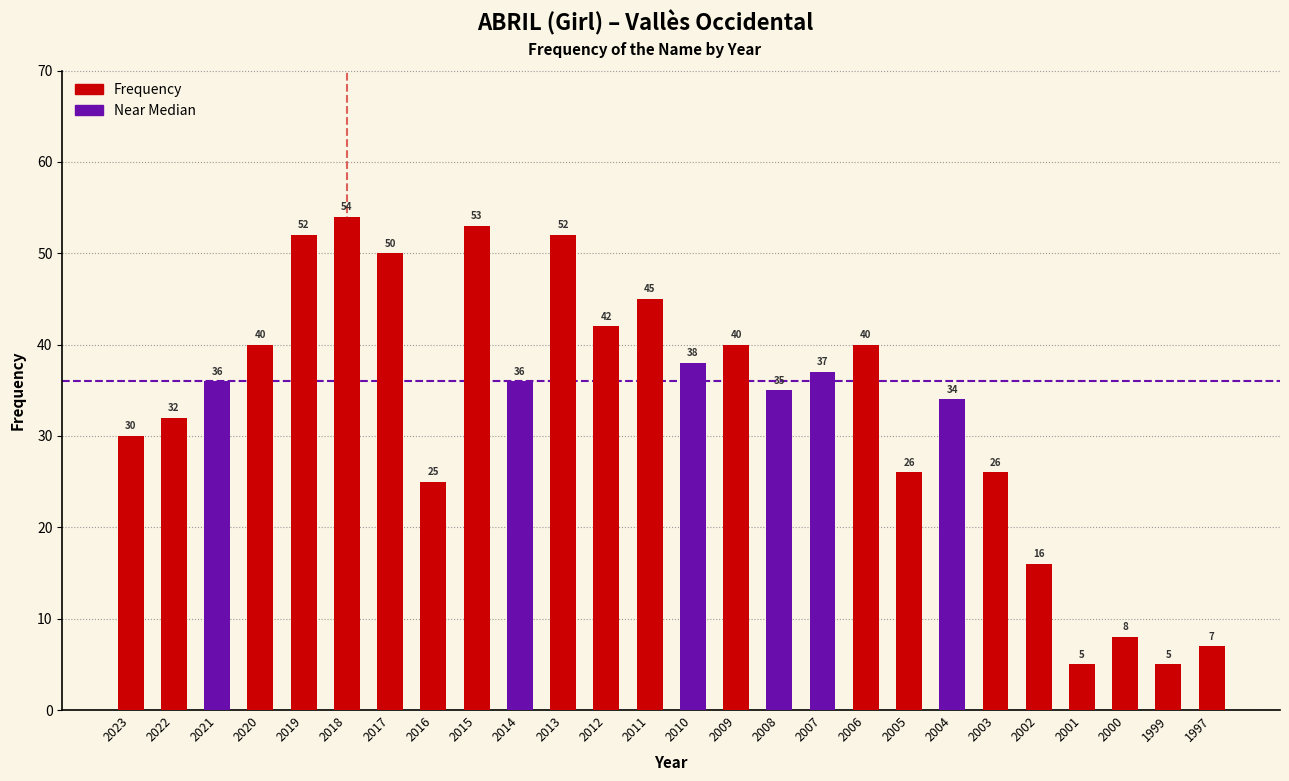

Reading left to right, transcribe all the data shown in this chart.

30	32	36	40	52	54	50	25	53	36	52	42	45	38	40	35	37	40	26	34	26	16	5	8	5	7